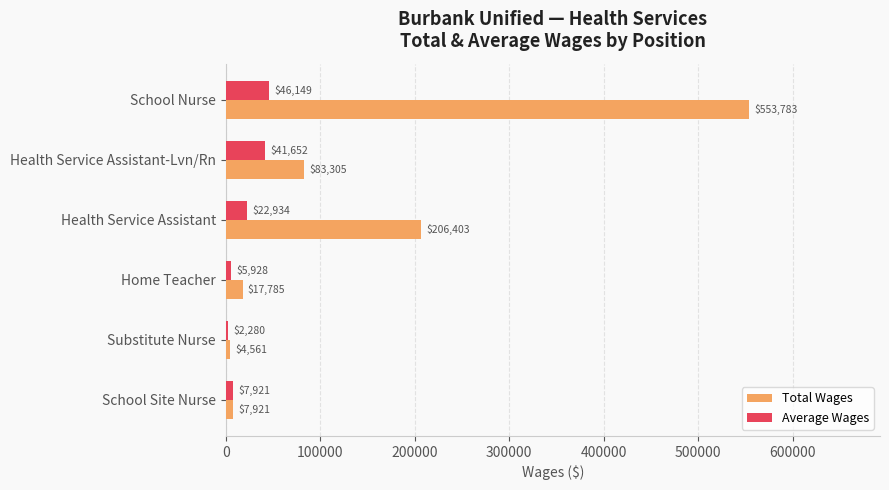

Is the value of Average Wages at Home Teacher greater than the value of Total Wages at School Nurse?

No